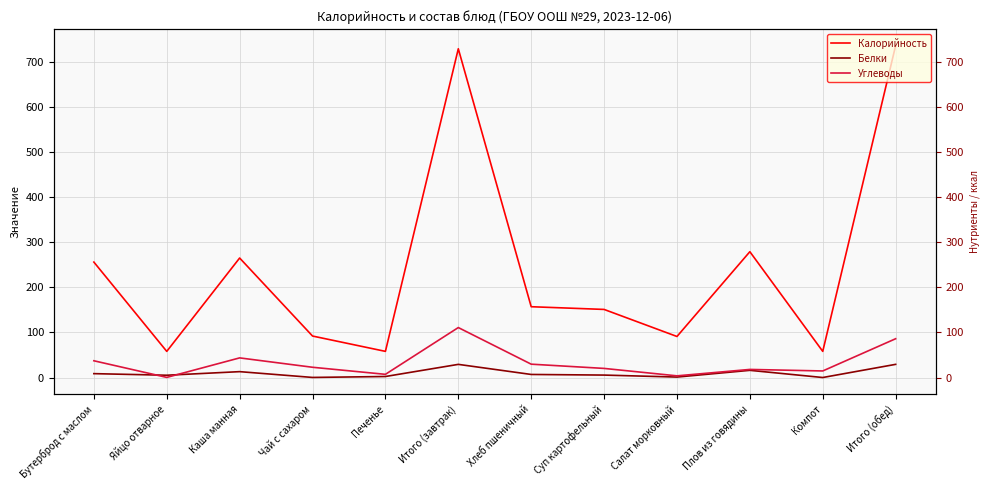

What is the difference between the second highest and minimum values in the Калорийность series?

671.0